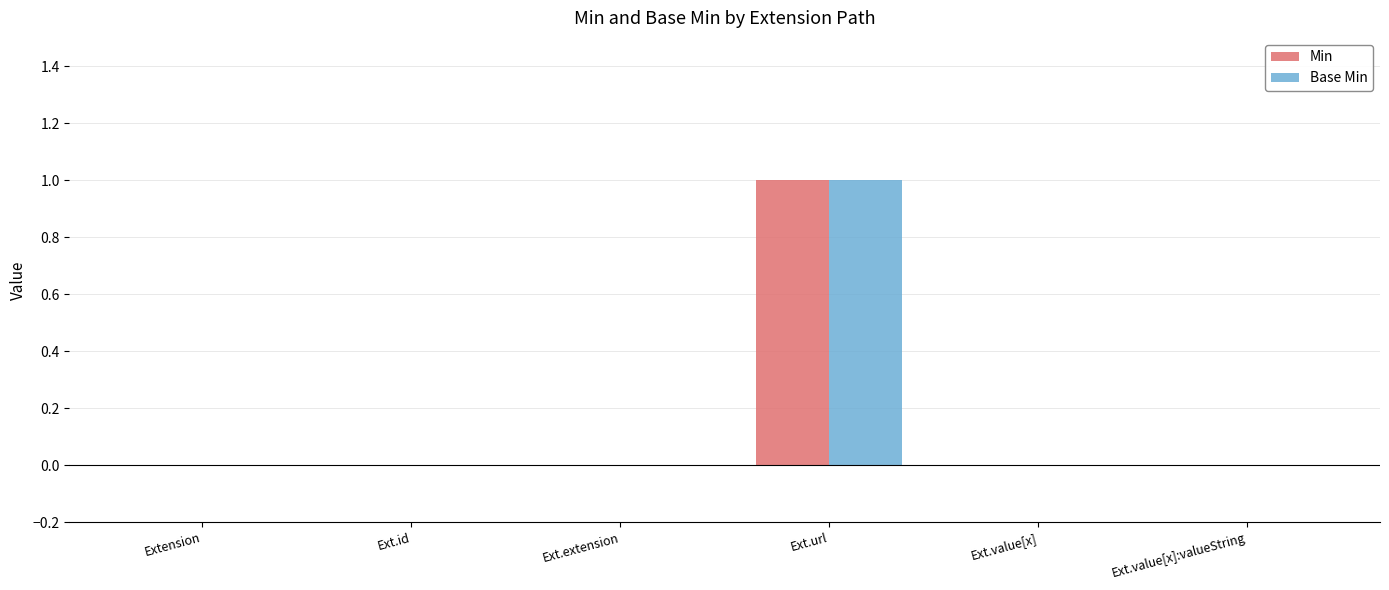

True or false: Base Min has a value of 0 at Ext.value[x].

True